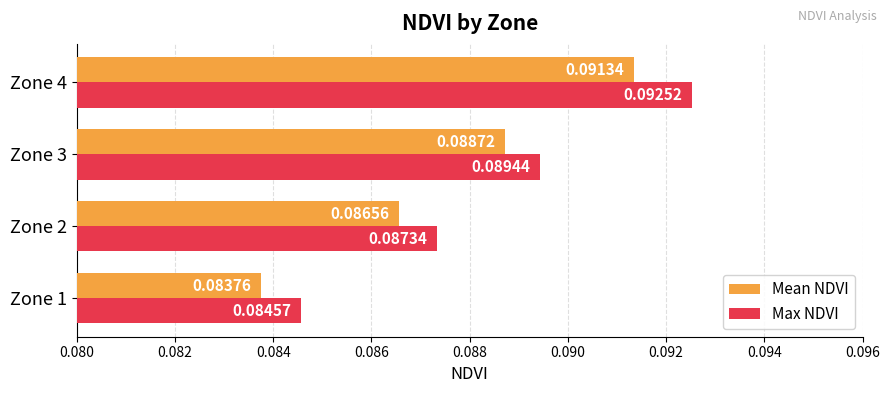

At Zone 2, list the series in order from smallest to largest.

Mean NDVI, Max NDVI